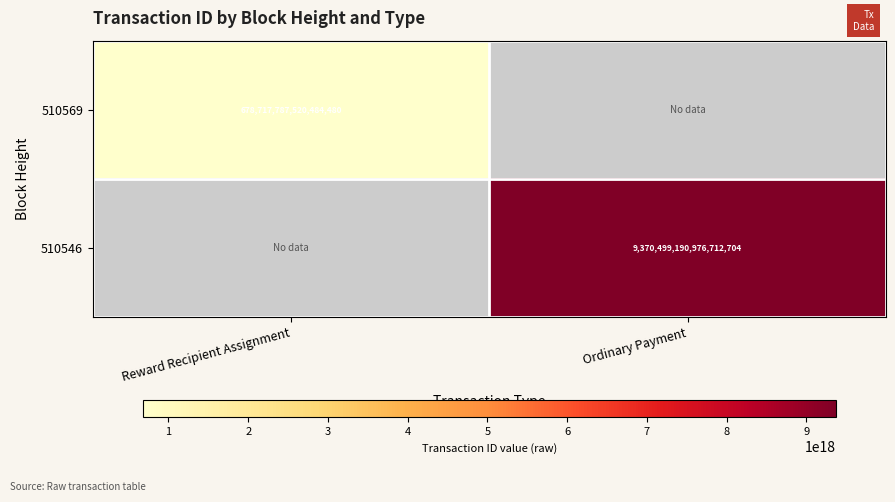

How many data points does each series have?

2